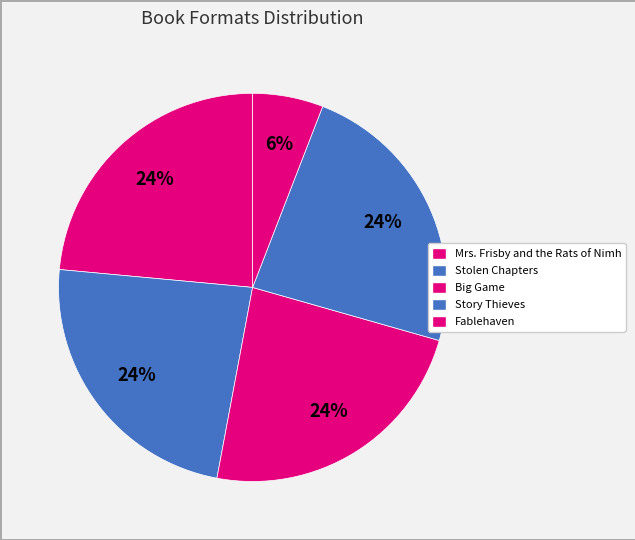

How many slices are in this pie chart?

5